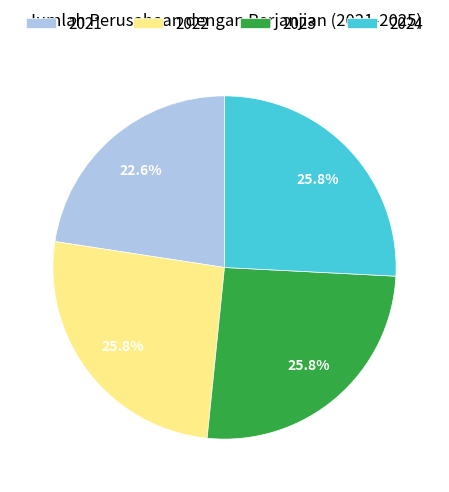

Which has a higher value, 2023 or 2021?

2023